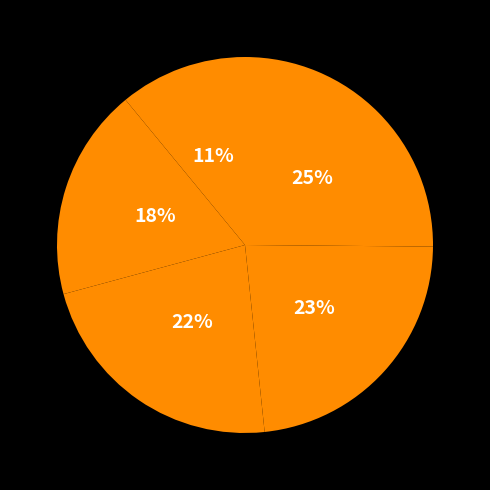

Count the number of slices in the pie.

5